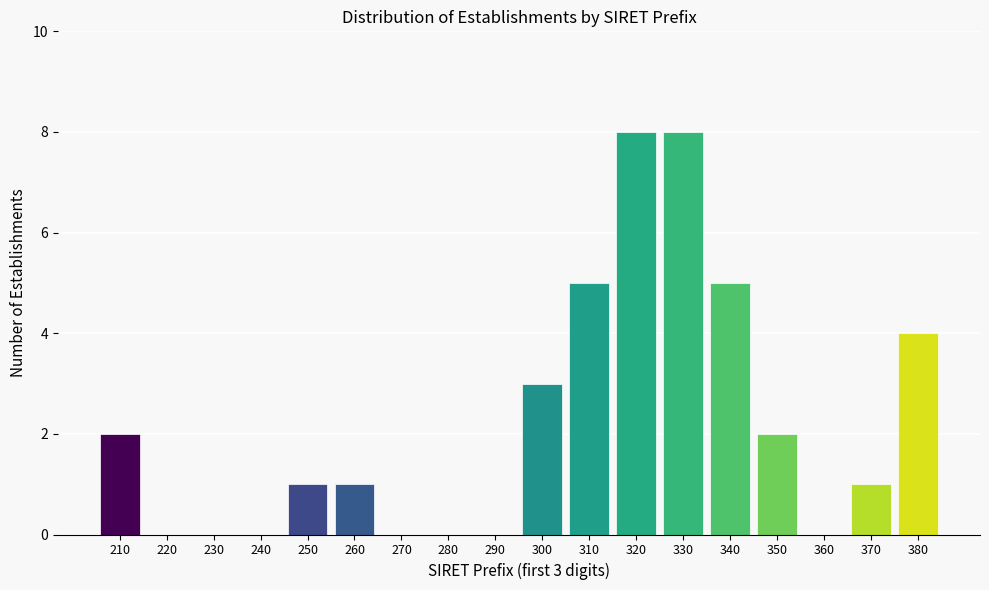

Reading right to left, transcribe all the data shown in this chart.

380=4	370=1	360=0	350=2	340=5	330=8	320=8	310=5	300=3	290=0	280=0	270=0	260=1	250=1	240=0	230=0	220=0	210=2